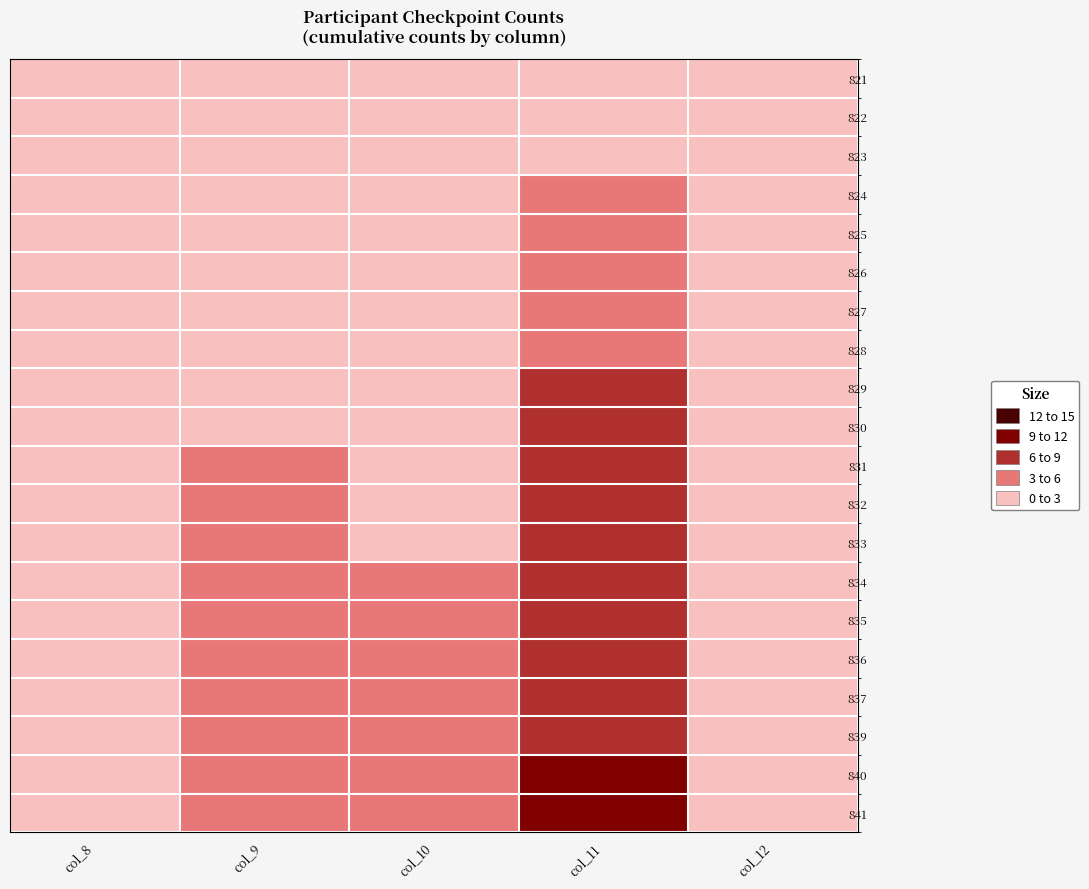

Rank the series by their maximum value, from highest to lowest.

840, 841, 839, 830, 831, 832, 833, 834, 835, 836, 837, 829, 827, 828, 826, 824, 825, 823, 822, 821